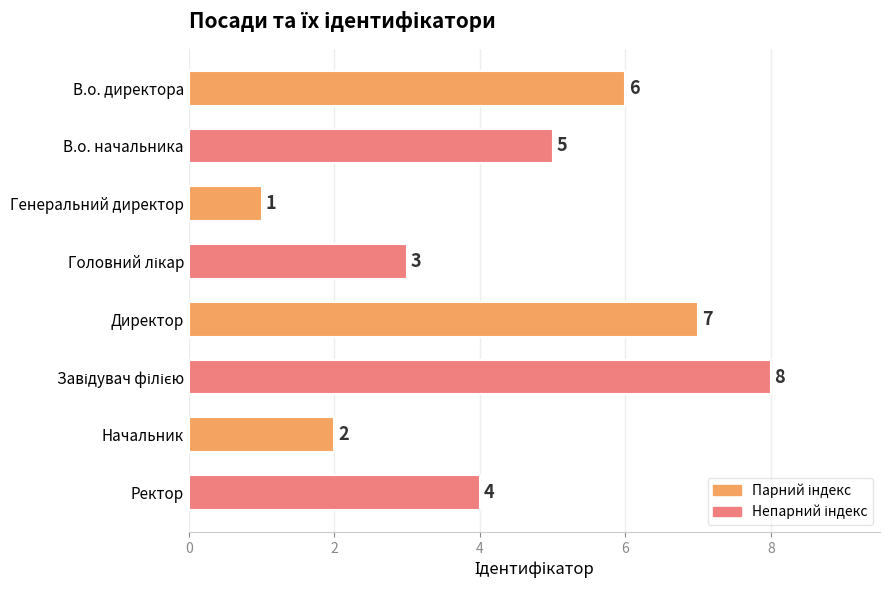

What is the sum of all values?

36